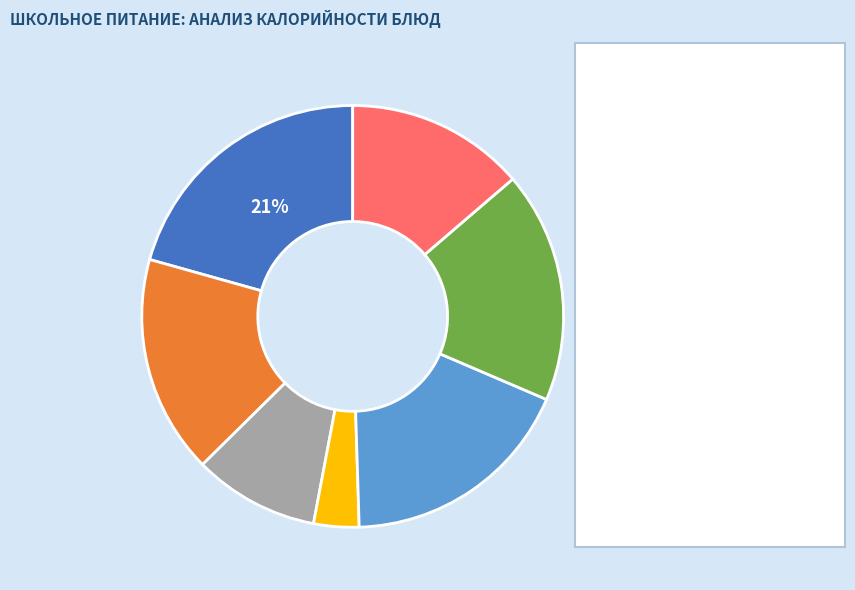

Does any single category account for the majority?

No